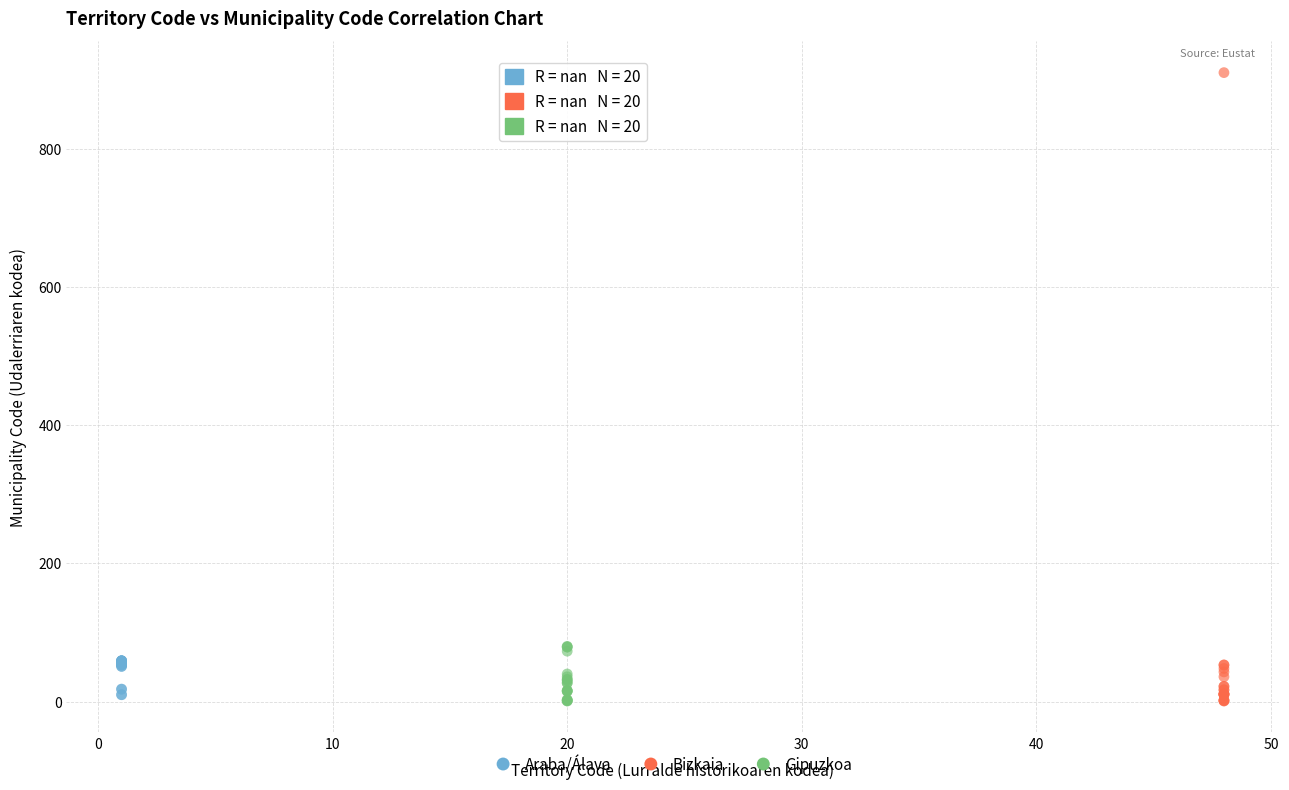

Which series reaches the maximum Y coordinate?

Bizkaia